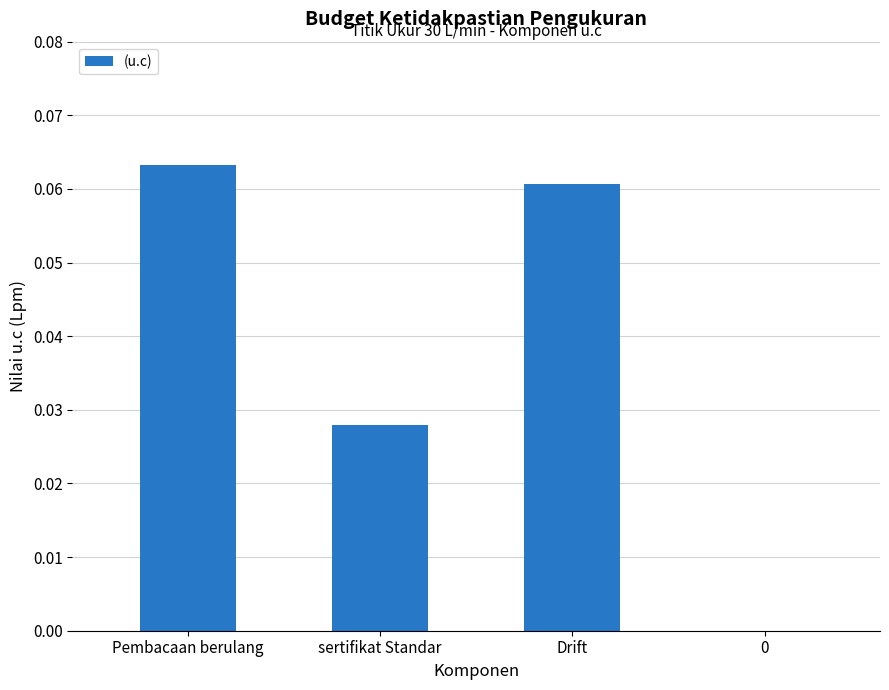

What is the sum of all values?

0.2